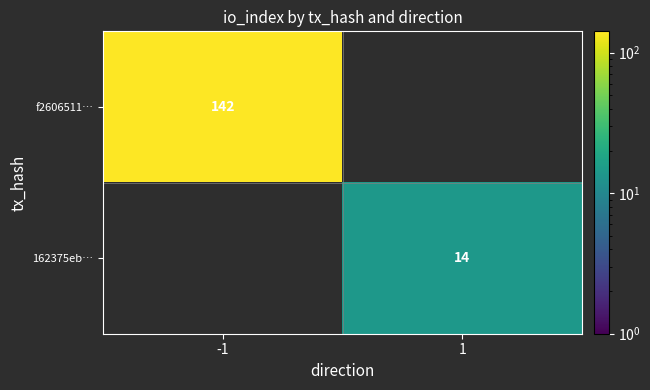

The f2606511… series shows 228 at -1. True or false?

False